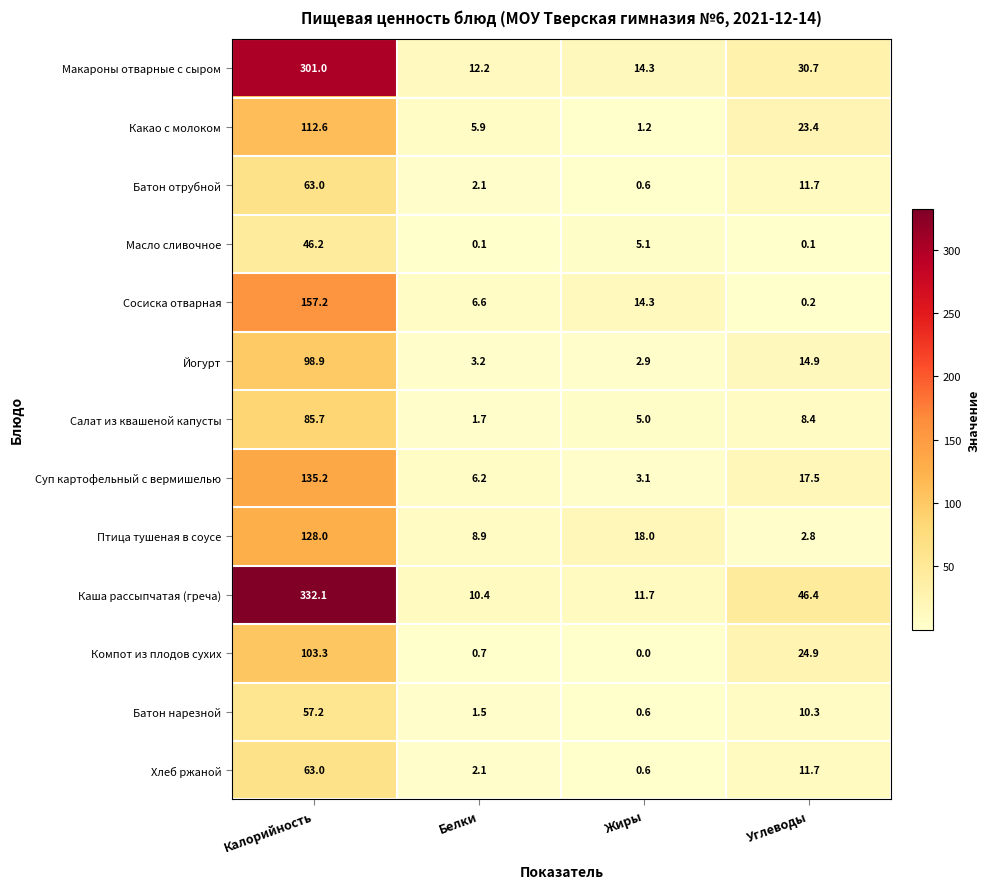

At which category is the sum across all series the highest?

Калорийность